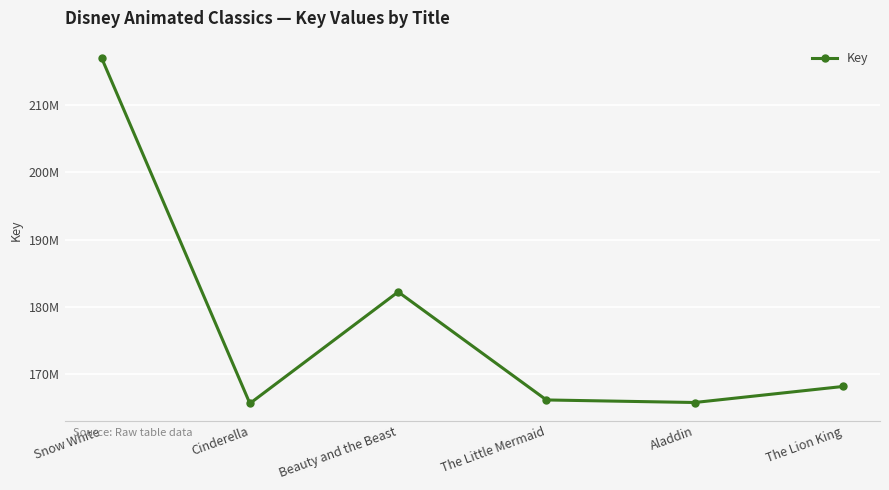

What is the label of the 6th point from the right?

Snow White